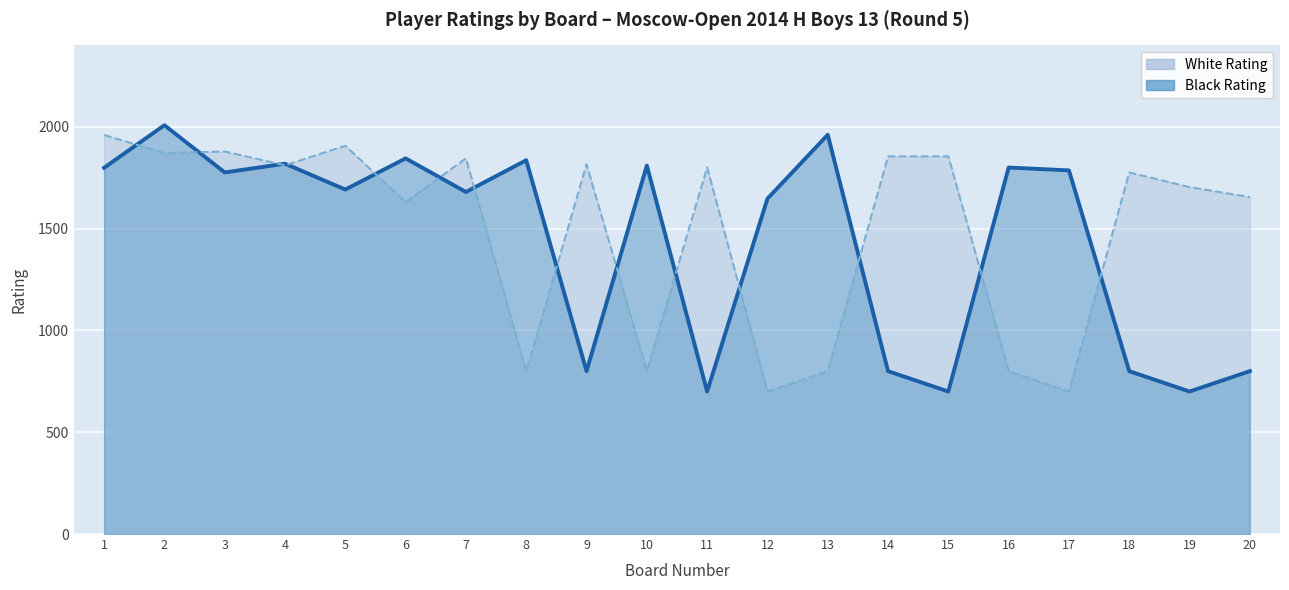

Rank the series by their maximum value, from highest to lowest.

Black Rating, White Rating